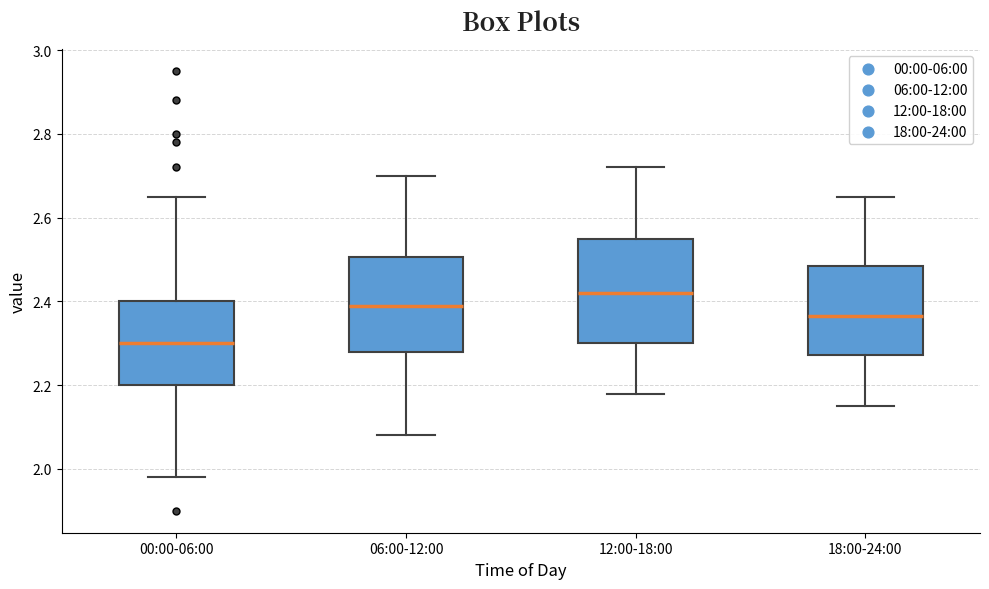

Reading left to right, transcribe this box plot: for each box, give where its median line is, the range the box spans, and where its two whiskers end, as read against the y-axis. The values are not printed on the chart, so give them approximately, as read against the axis.

00:00-06:00: median 2.30, box 2.20 to 2.40, whiskers 1.98 to 2.66
06:00-12:00: median 2.40, box 2.28 to 2.50, whiskers 2.08 to 2.70
12:00-18:00: median 2.42, box 2.30 to 2.56, whiskers 2.18 to 2.72
18:00-24:00: median 2.36, box 2.28 to 2.48, whiskers 2.16 to 2.66